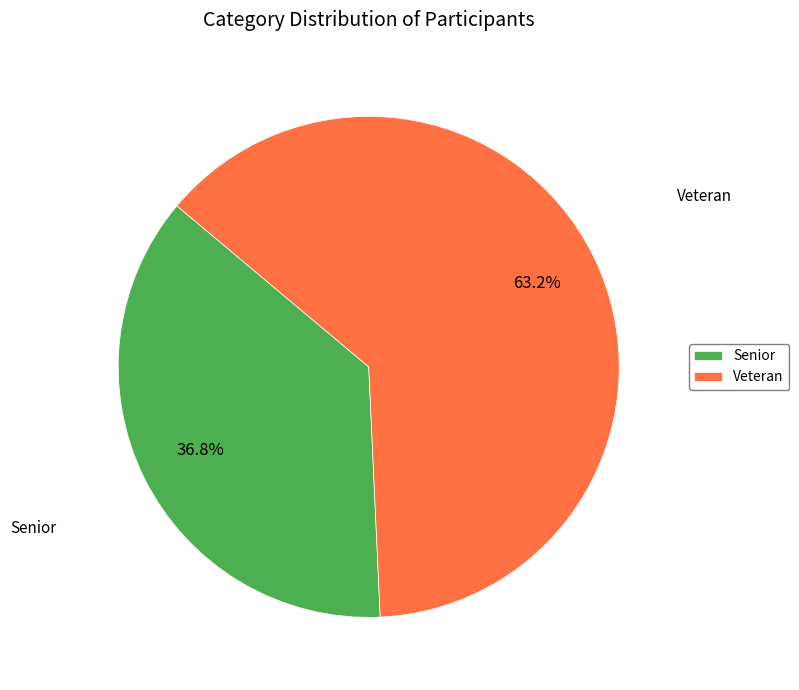

To the nearest percent, what portion does Veteran represent?

63%